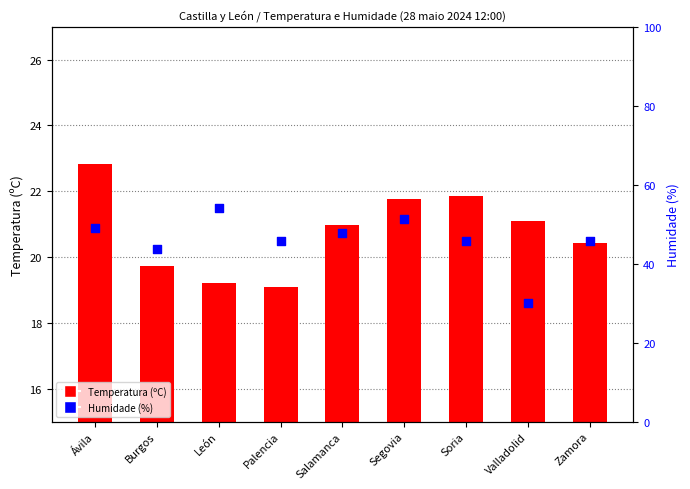

Which series contains the lowest Y value?

Temperatura (ºC)